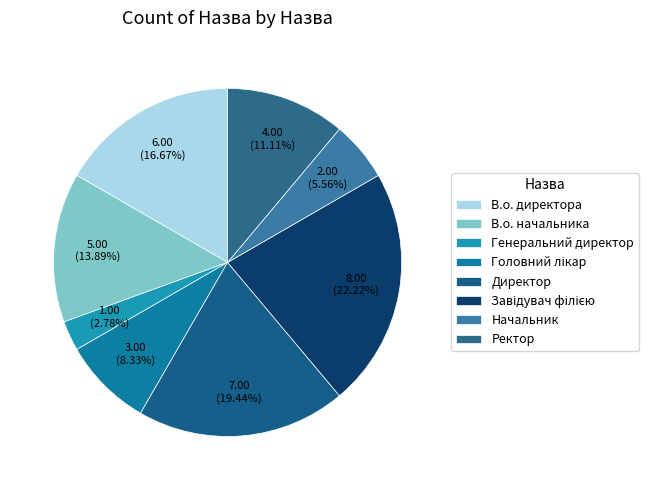

Which category has the biggest portion of the pie?

Завідувач філією